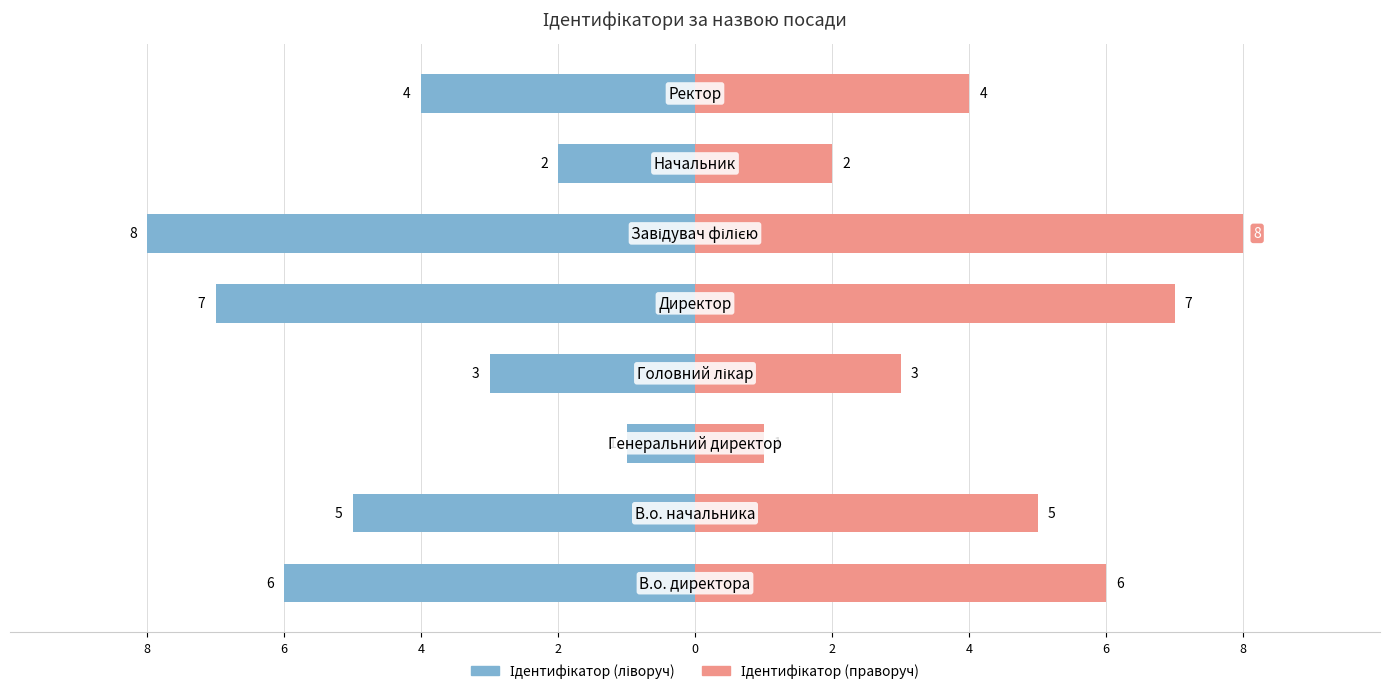

How many categories are shown in the chart?

8